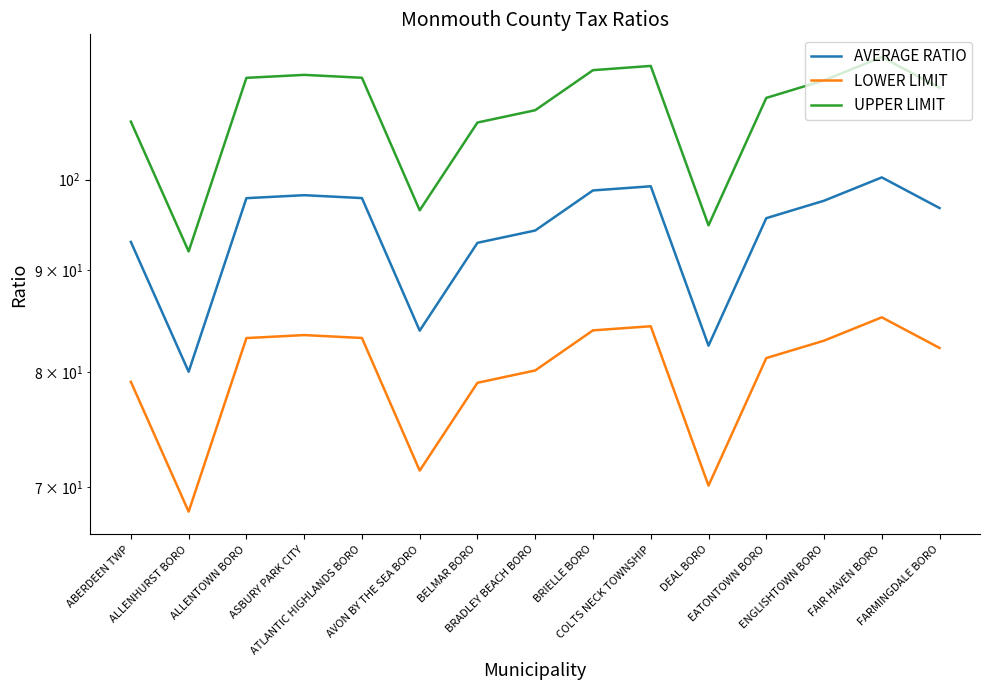

Which series has the largest range (max minus min)?

UPPER LIMIT